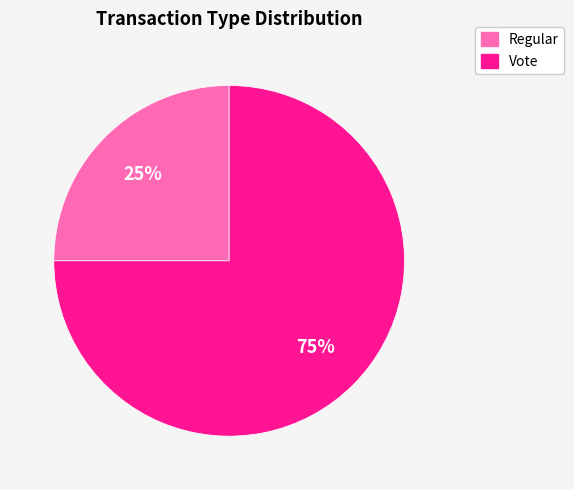

Is the sum of Regular and Vote greater than half?

Yes